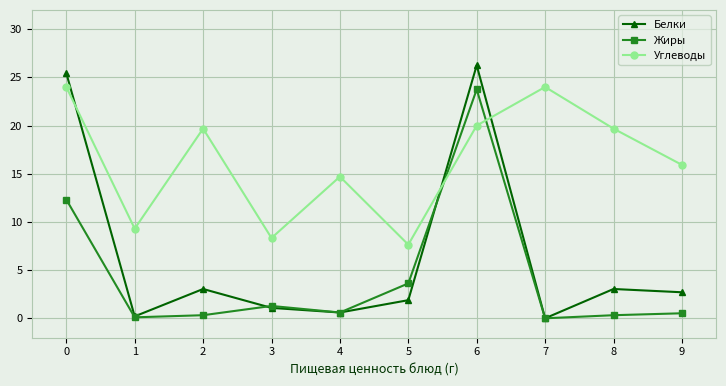

Which series changed the most between 1 and 6?

Белки